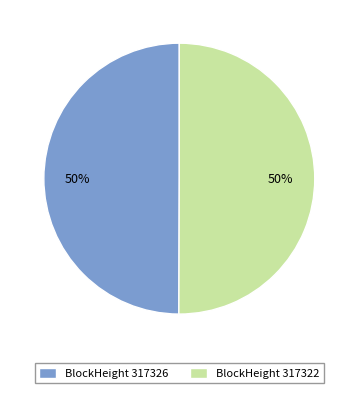

Do BlockHeight 317326 and BlockHeight 317322 together represent more than half of the pie?

Yes